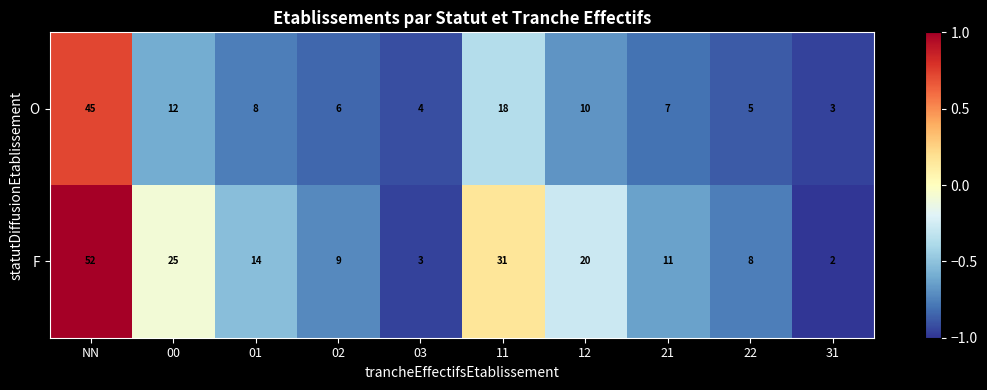

How many series are shown in this chart?

2